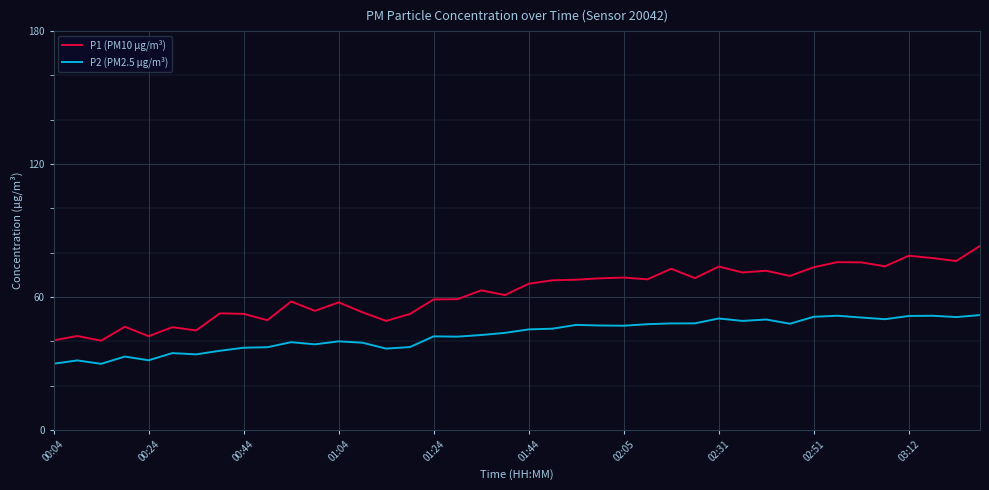

What is the minimum value shown in the chart?

29.8